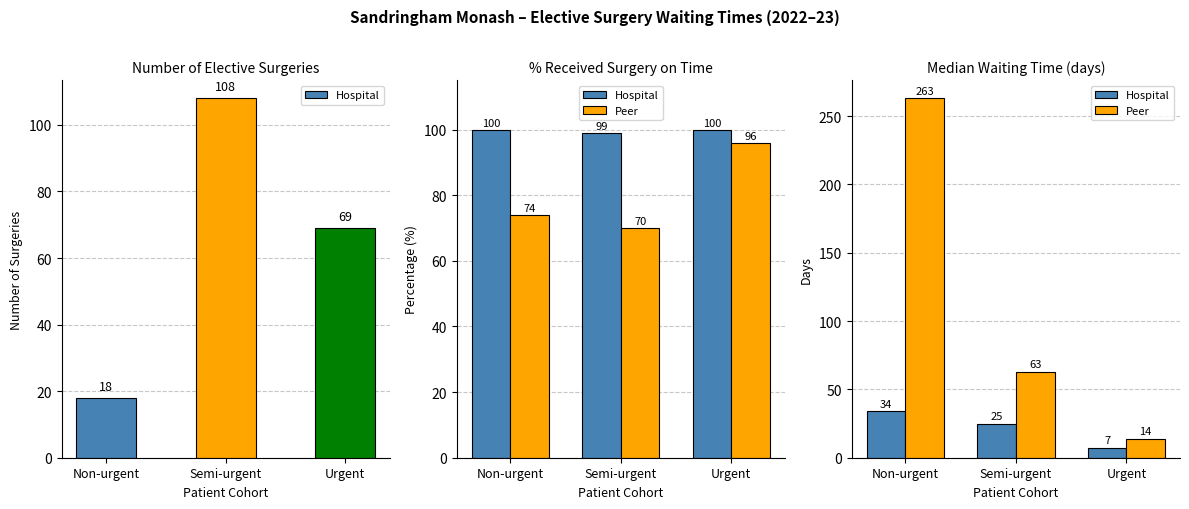

What is the difference between the maximum and minimum values in the Peer series?

249